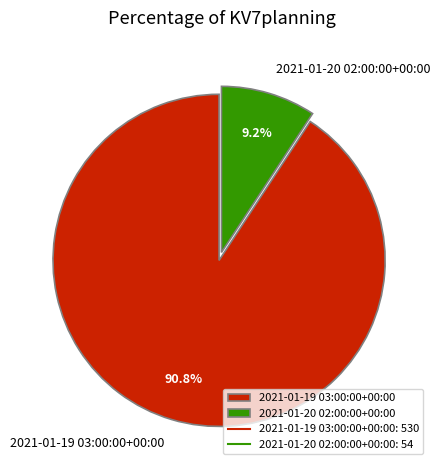

Is 2021-01-19 03:00:00+00:00 the majority of the pie?

Yes